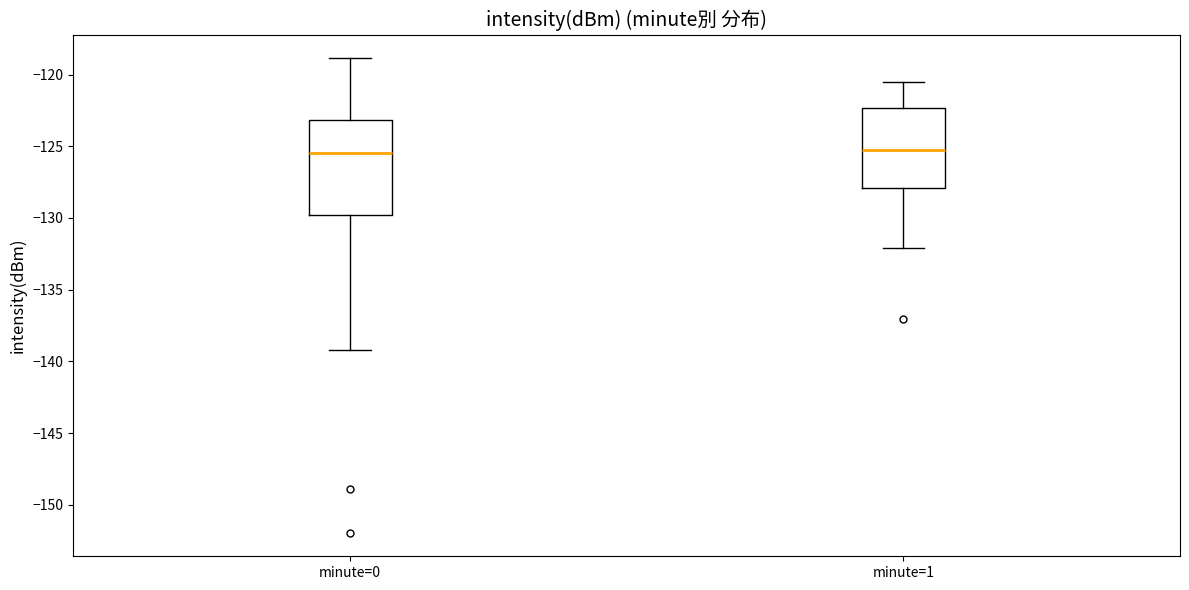

Reading left to right, read every box against the y-axis: the position of its median line, the range the box covers, and the ends of its whiskers. The values are not printed on the chart, so give them approximately, as read against the axis.

minute=0: median -125.5, box -130.0 to -123.0, whiskers -139.0 to -119.0
minute=1: median -125.0, box -128.0 to -122.5, whiskers -132.0 to -120.5